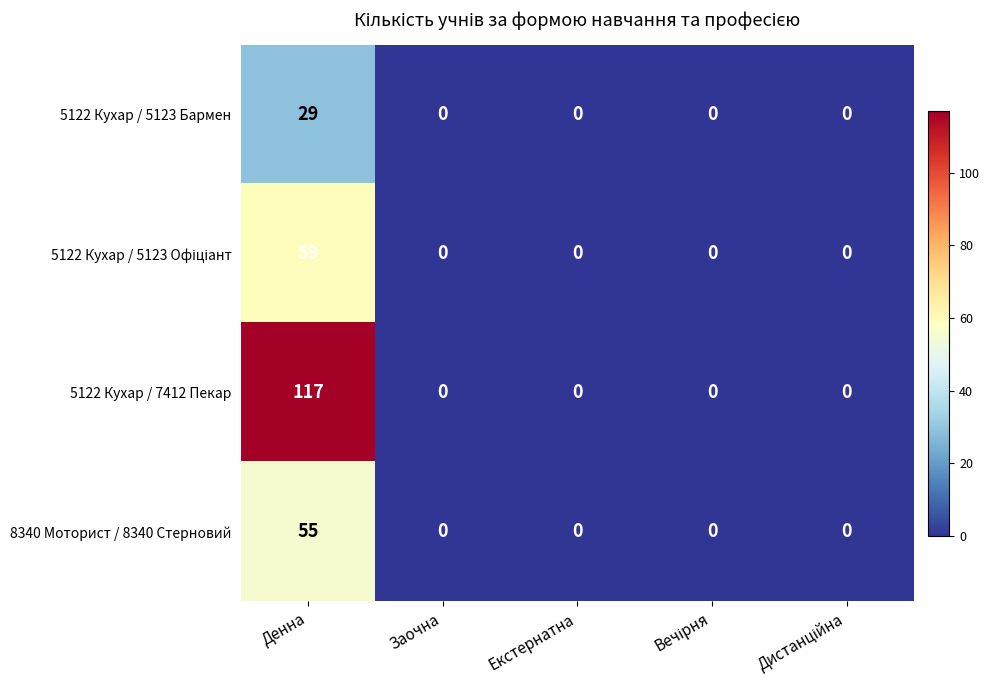

At how many categories does at least one series exceed 83?

1